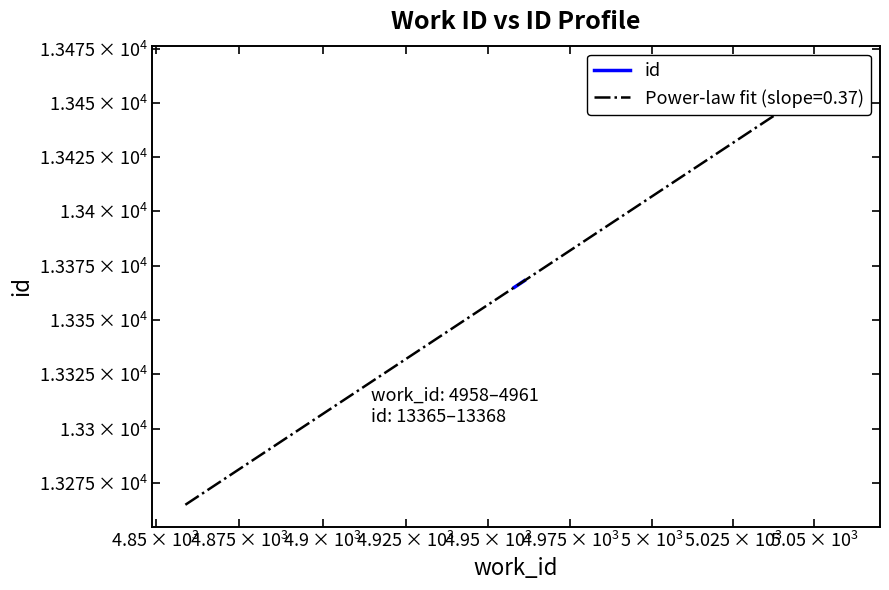

Is it true that the value at $\mathdefault{10^{3}}$ is 23507?

False